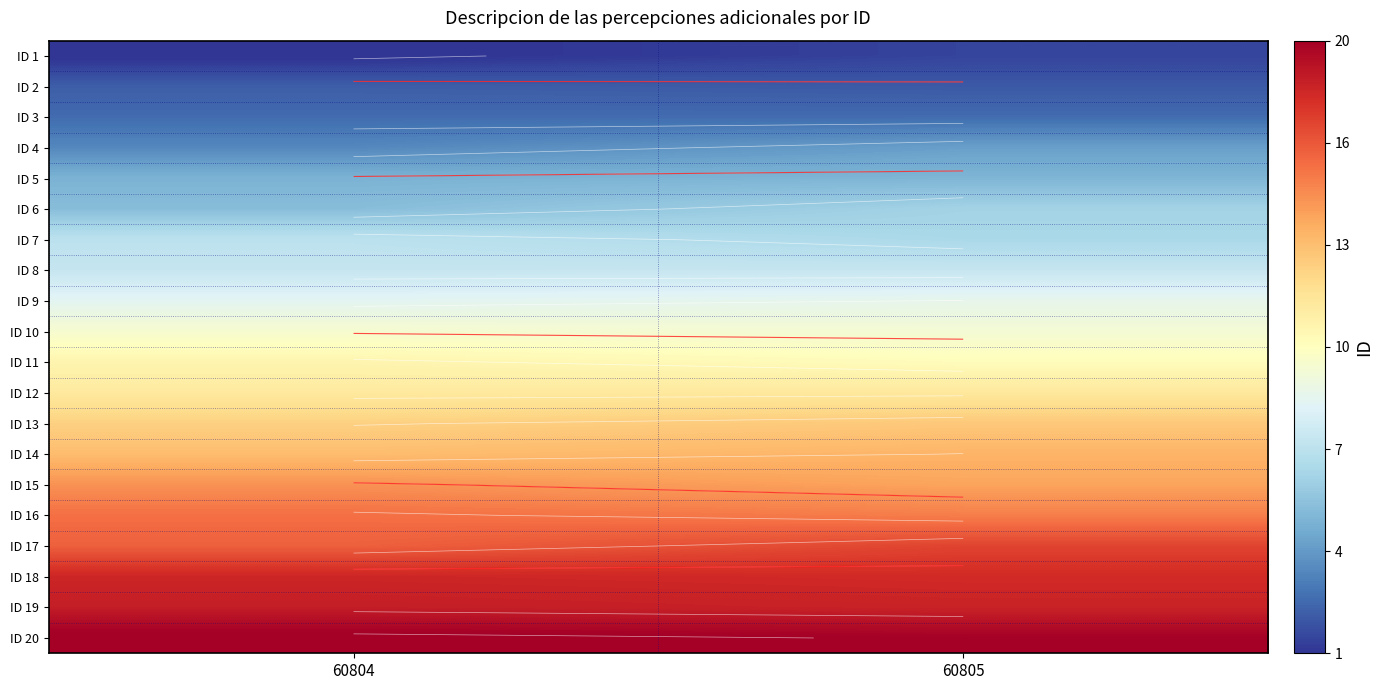

Count the ID 11 values in the range 10 to 11.

1